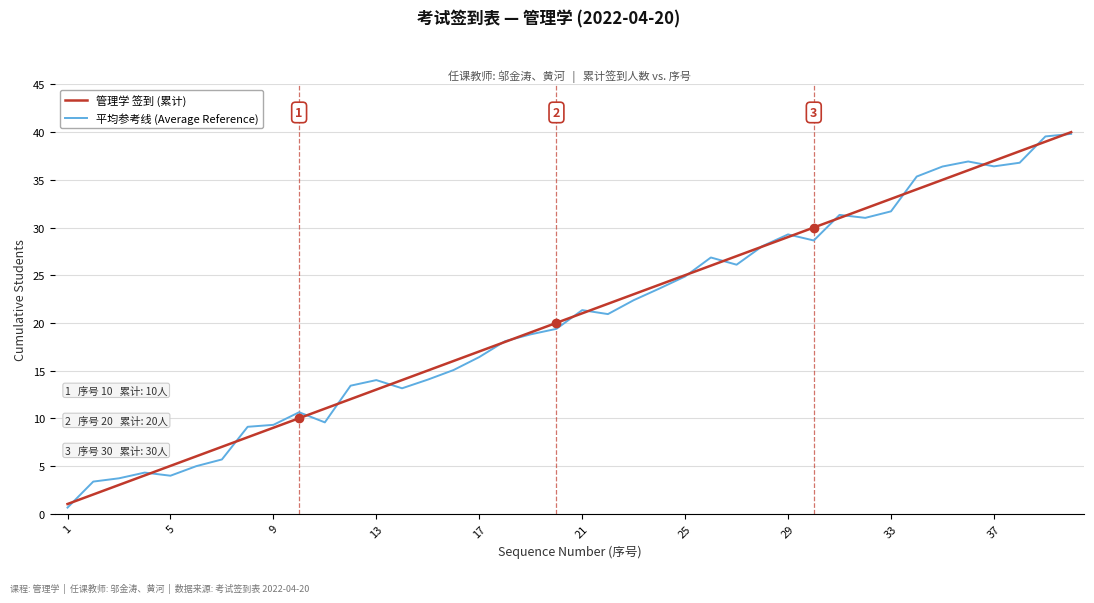

Which series has the largest range (max minus min)?

平均参考线 (Average Reference)